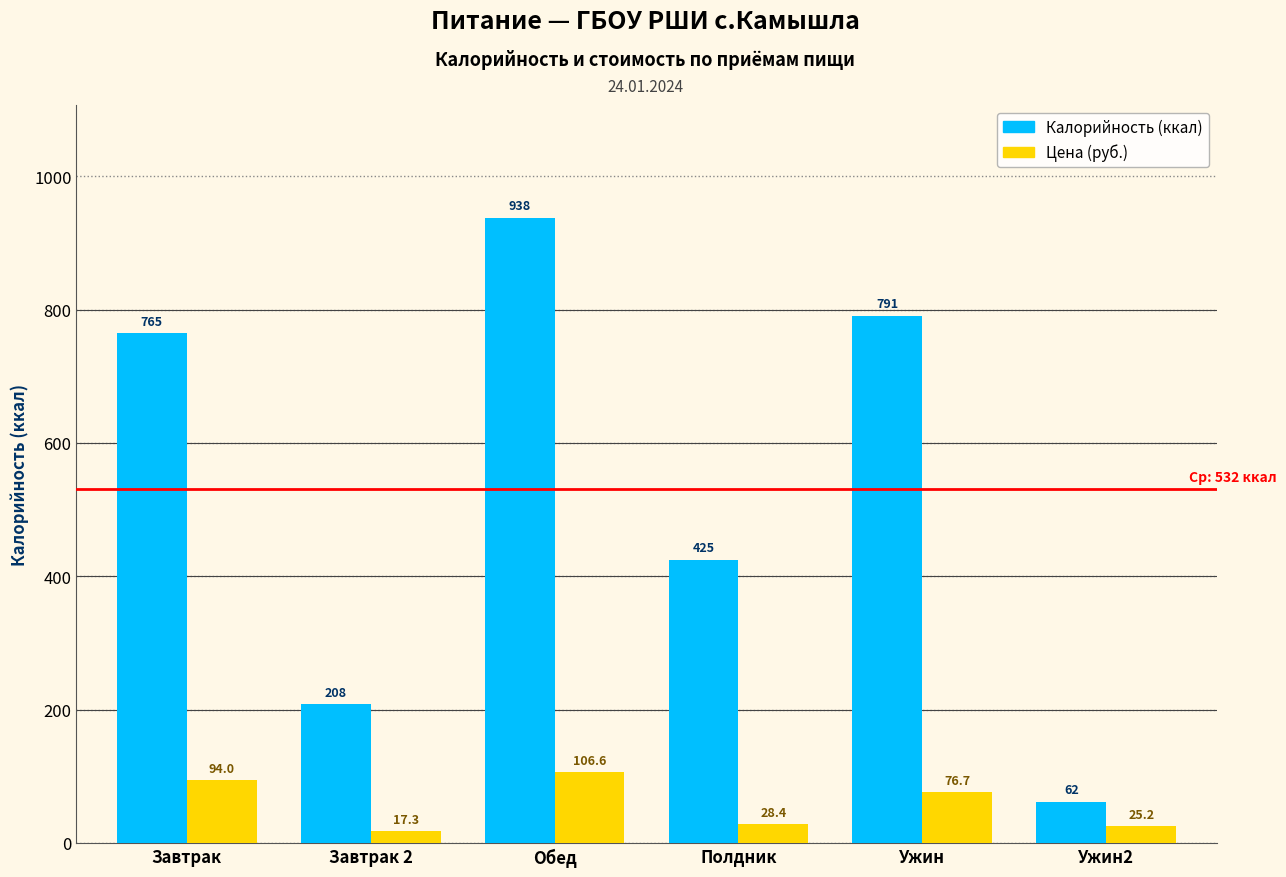

What is the difference between the Калорийность (ккал) values at Завтрак 2 and Ужин2?

146.0